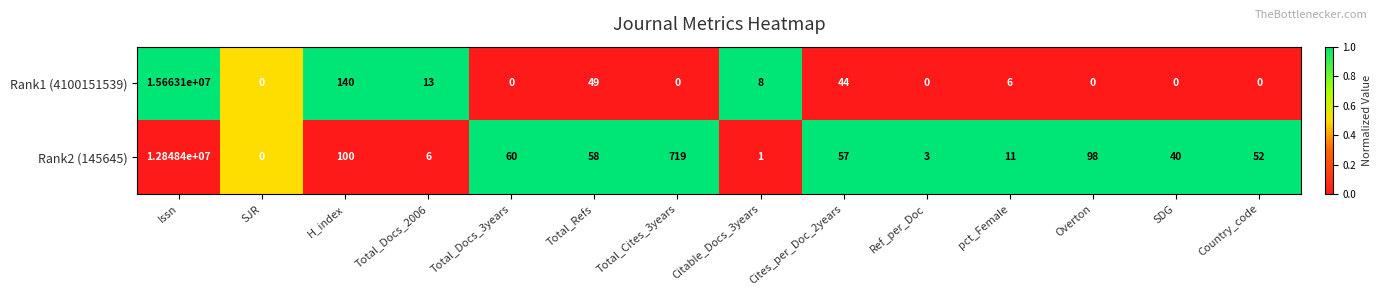

Which series has the largest total across all categories?

Rank1 (4100151539)